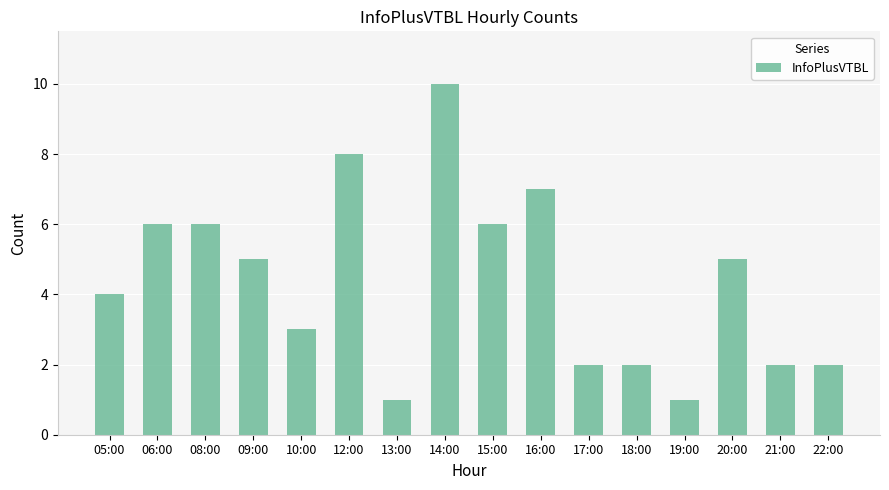

What is the label of the 9th bar from the right?

14:00